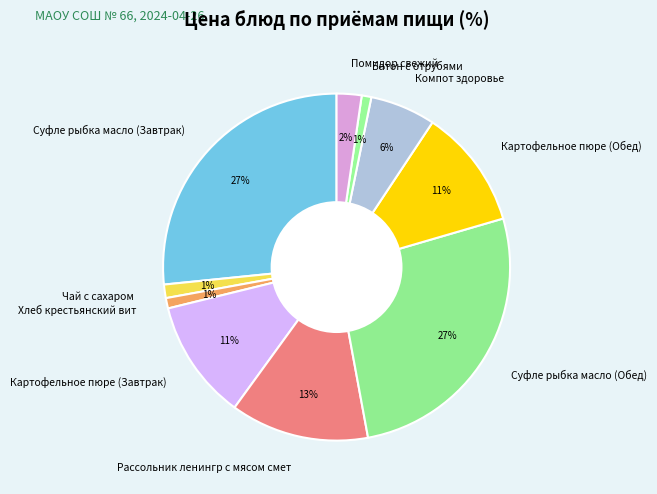

How many segments does this pie chart have?

10